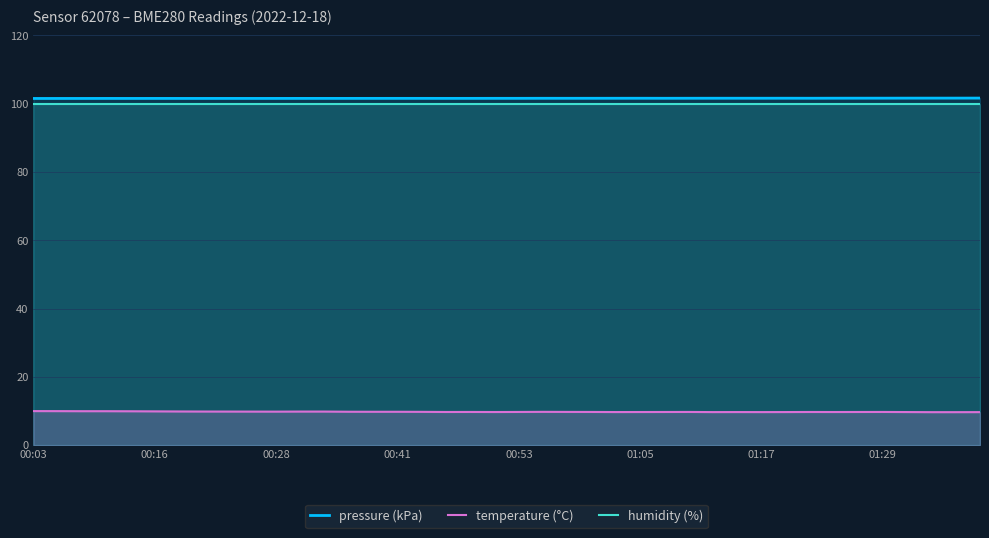

True or false: humidity (%) and temperature (°C) intersect in this chart.

False